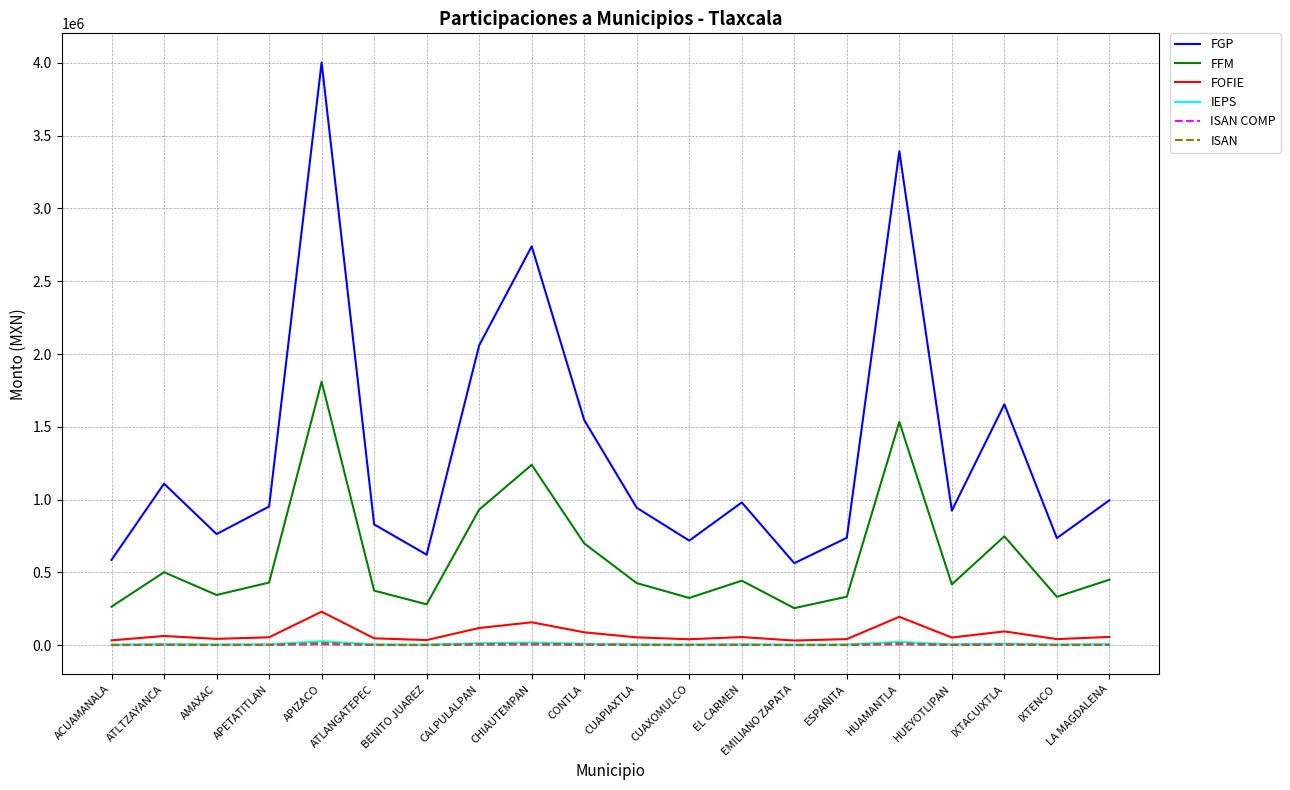

Which series has the largest range (max minus min)?

FGP